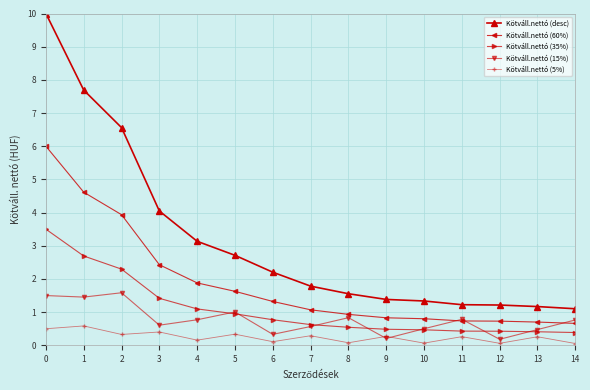

True or false: Kötváll.nettó (60%) and Kötváll.nettó (5%) intersect in this chart.

False